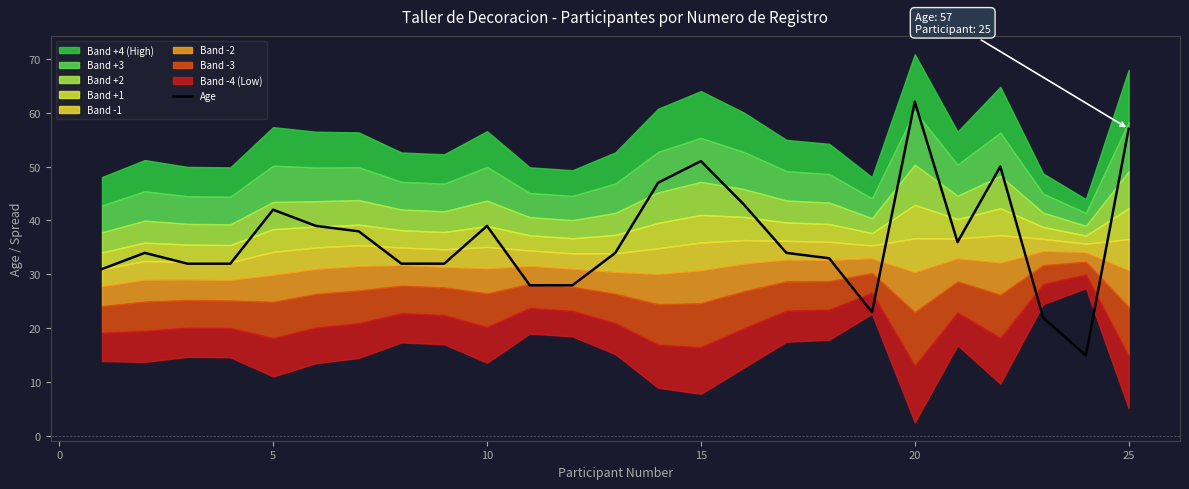

The Age series shows 70 at 15. True or false?

False